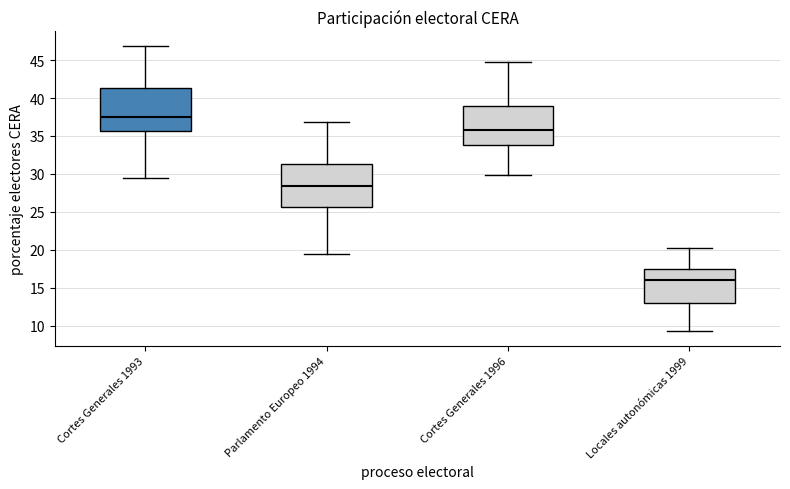

Reading left to right, transcribe this box plot: for each box, give where its median line is, the range the box spans, and where its two whiskers end, as read against the y-axis. The values are not printed on the chart, so give them approximately, as read against the axis.

Cortes Generales 1993: median 37.5, box 35.5 to 41.5, whiskers 29.5 to 47.0
Parlamento Europeo 1994: median 28.5, box 25.5 to 31.5, whiskers 19.5 to 37.0
Cortes Generales 1996: median 36.0, box 34.0 to 39.0, whiskers 30.0 to 44.5
Locales autonómicas 1999: median 16.0, box 13.0 to 17.5, whiskers 9.0 to 20.0